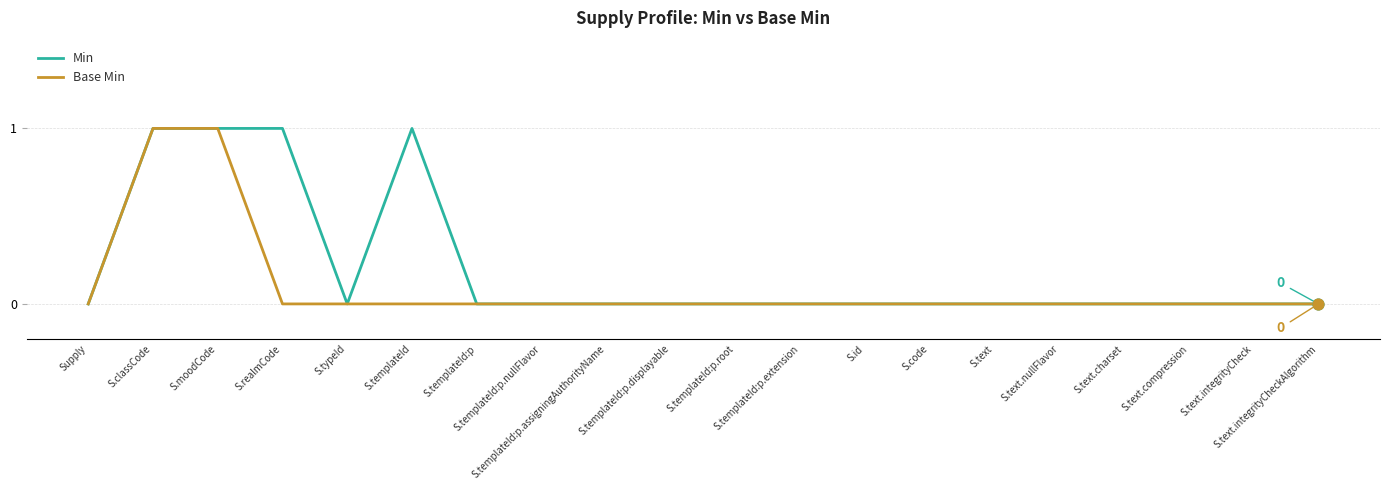

What is the total value across all series at S.moodCode?

2